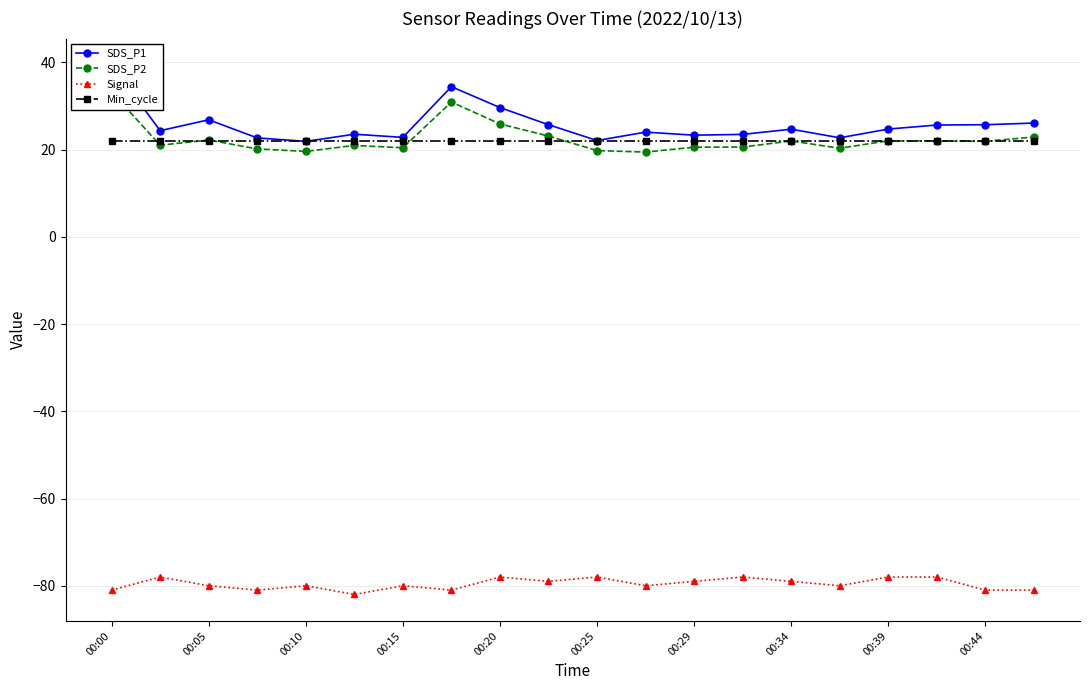

What is the lowest value of the SDS_P1 series?

21.9